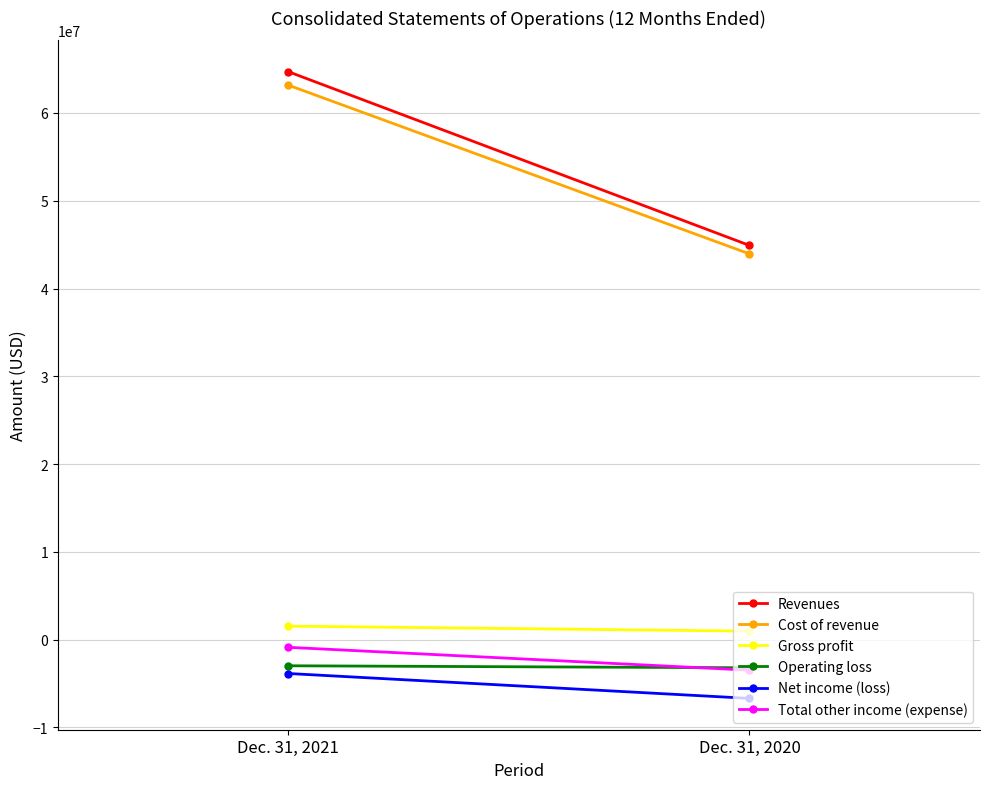

Reading left to right, transcribe all the data shown in this chart.

Revenues: Dec. 31, 2021=64702018	Dec. 31, 2020=44910006
Cost of revenue: Dec. 31, 2021=63168303	Dec. 31, 2020=43947654
Gross profit: Dec. 31, 2021=1533715	Dec. 31, 2020=962352
Operating loss: Dec. 31, 2021=-2983916	Dec. 31, 2020=-3212015
Net income (loss): Dec. 31, 2021=-3864001	Dec. 31, 2020=-6699482
Total other income (expense): Dec. 31, 2021=-880085	Dec. 31, 2020=-3487315